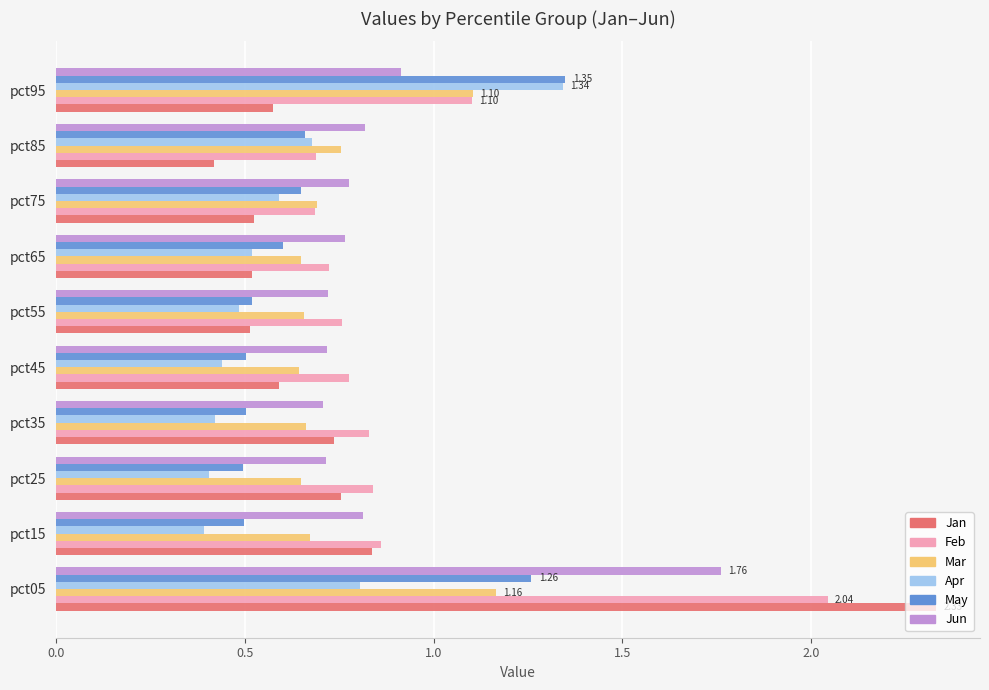

Which series changed the most between pct05 and pct95?

Jan